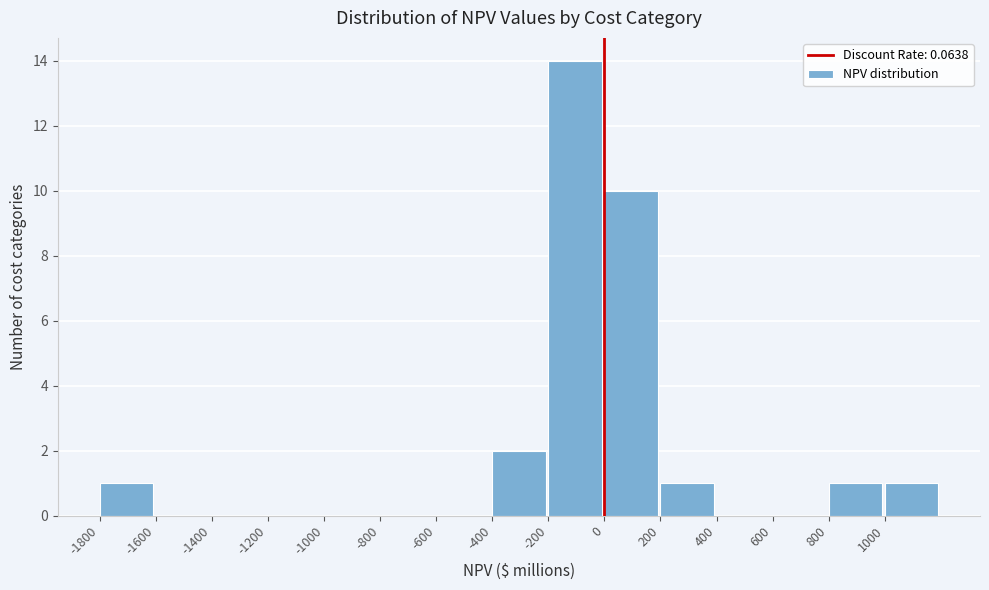

How tall is the bar that spans 200 to 400 on the x-axis? The values are not printed on the chart, so give them approximately, as read against the axis.

1